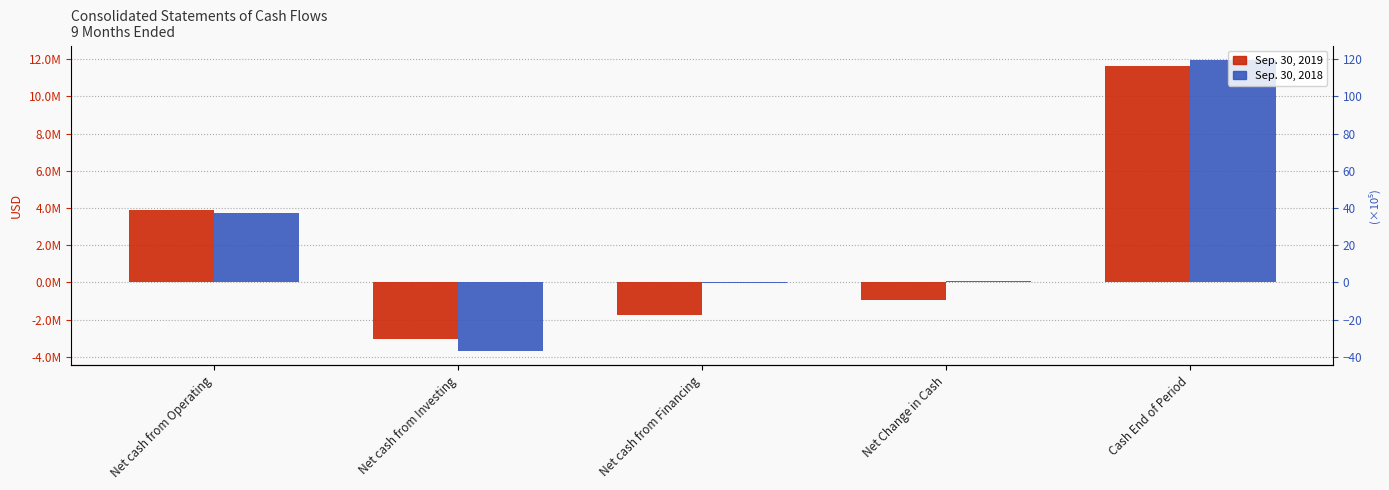

List the series in order of their peak value, highest first.

Sep. 30, 2018, Sep. 30, 2019